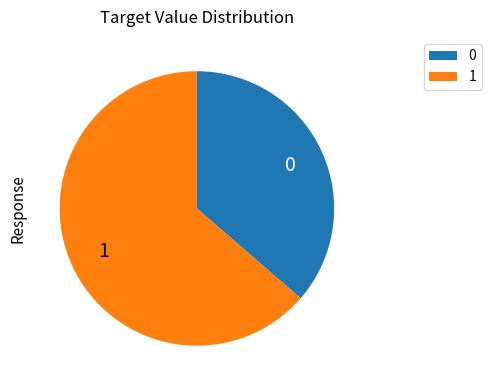

Does any single category account for the majority?

Yes